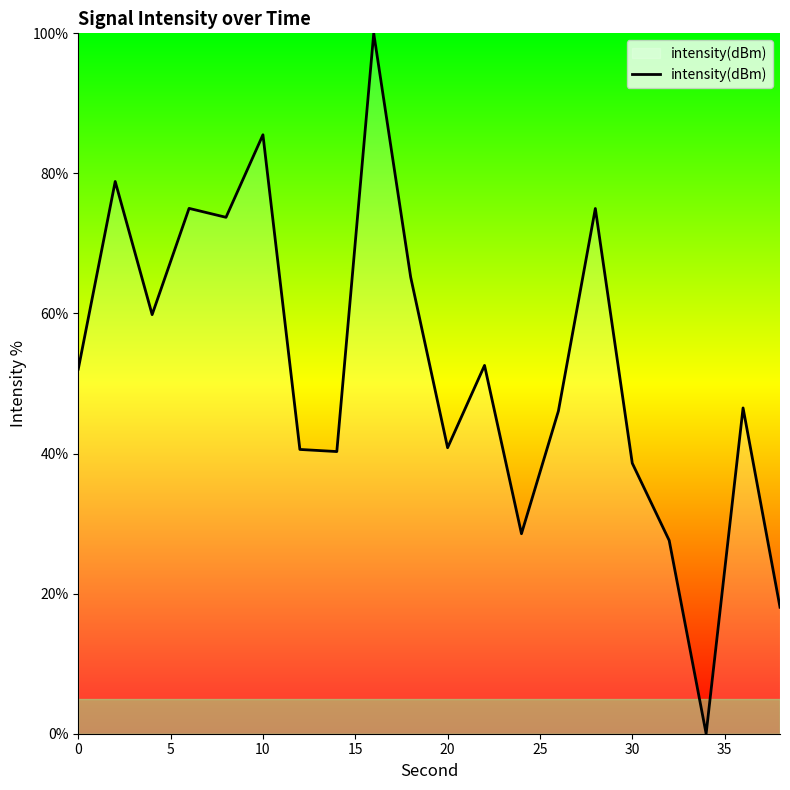

How many categories are shown in the chart?

20